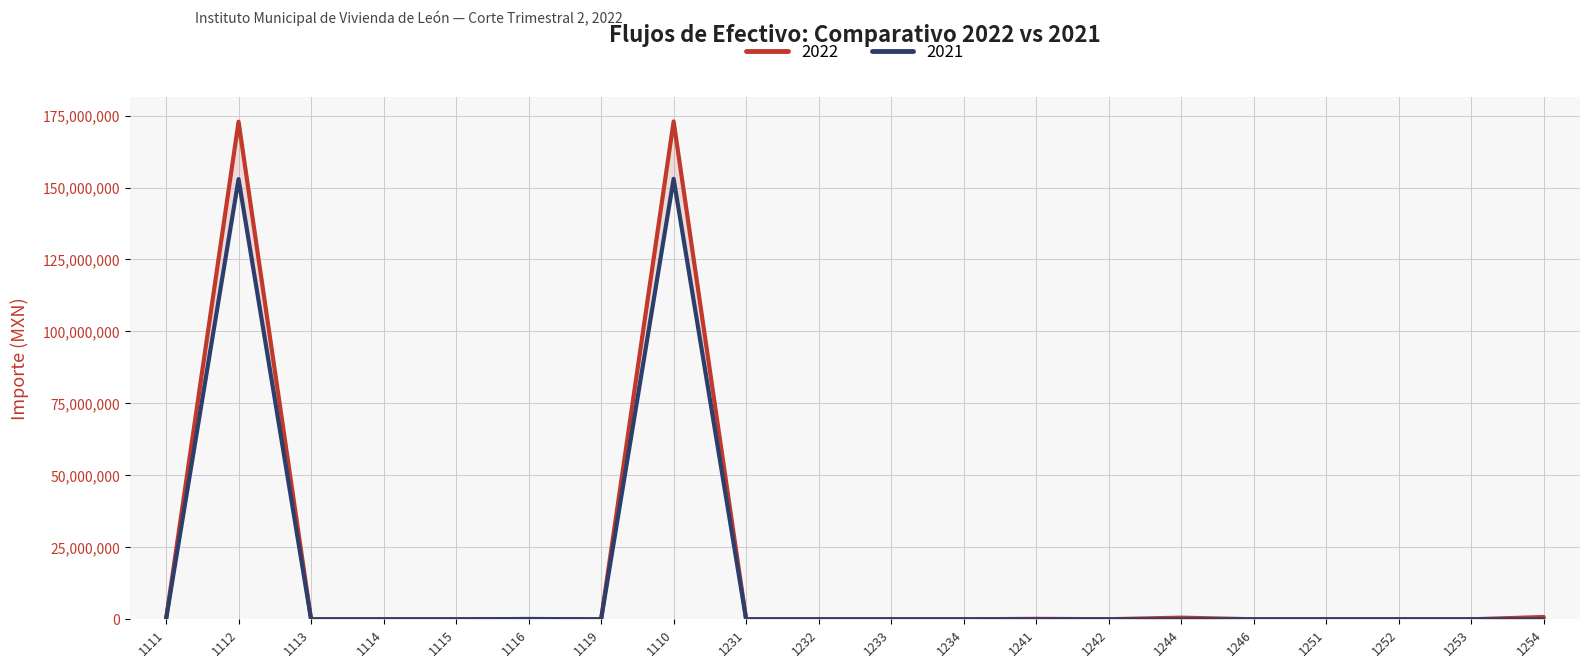

Between 1115 and 1233, which series saw the biggest shift?

2022